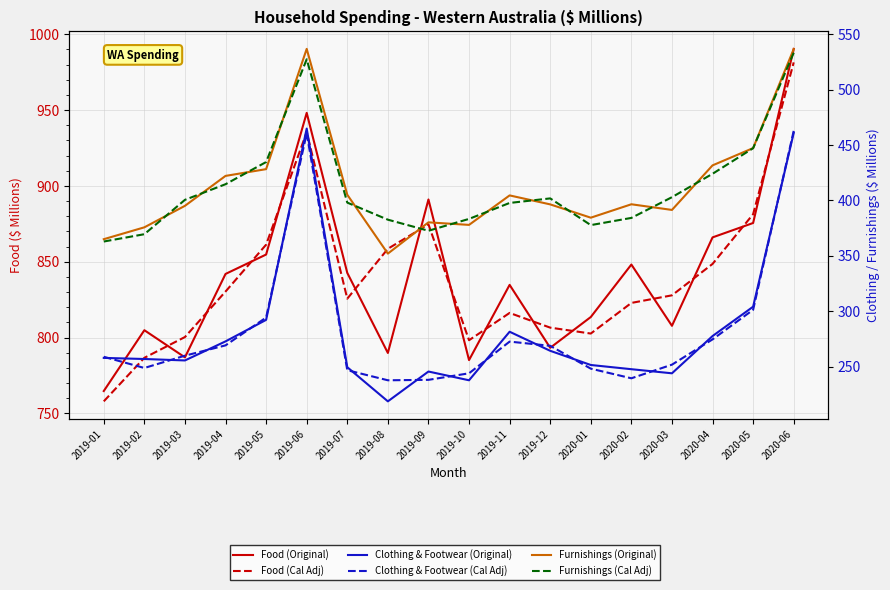

What is the difference between the second highest and minimum values in the Food (Original) series?

183.4